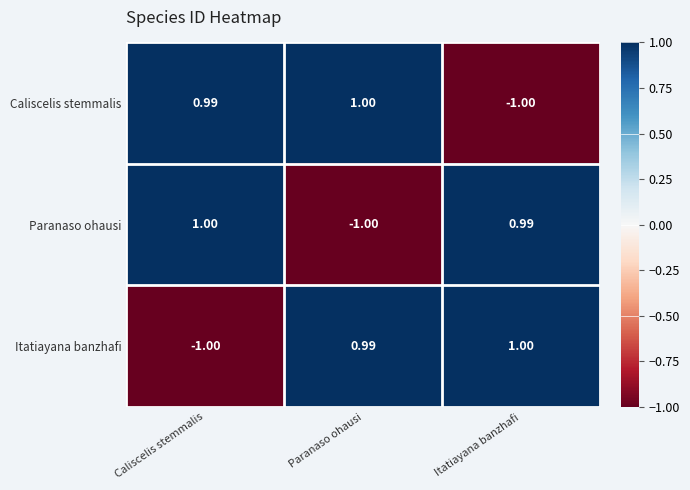

Which category has the highest value in the Paranaso ohausi series?

Caliscelis stemmalis